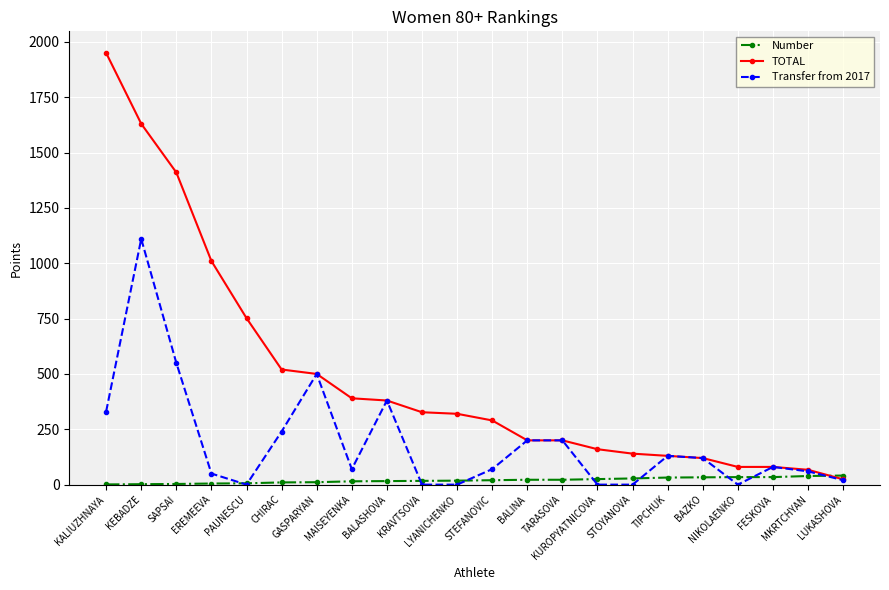

After their last crossing, which series has the higher values: TOTAL or Number?

Number